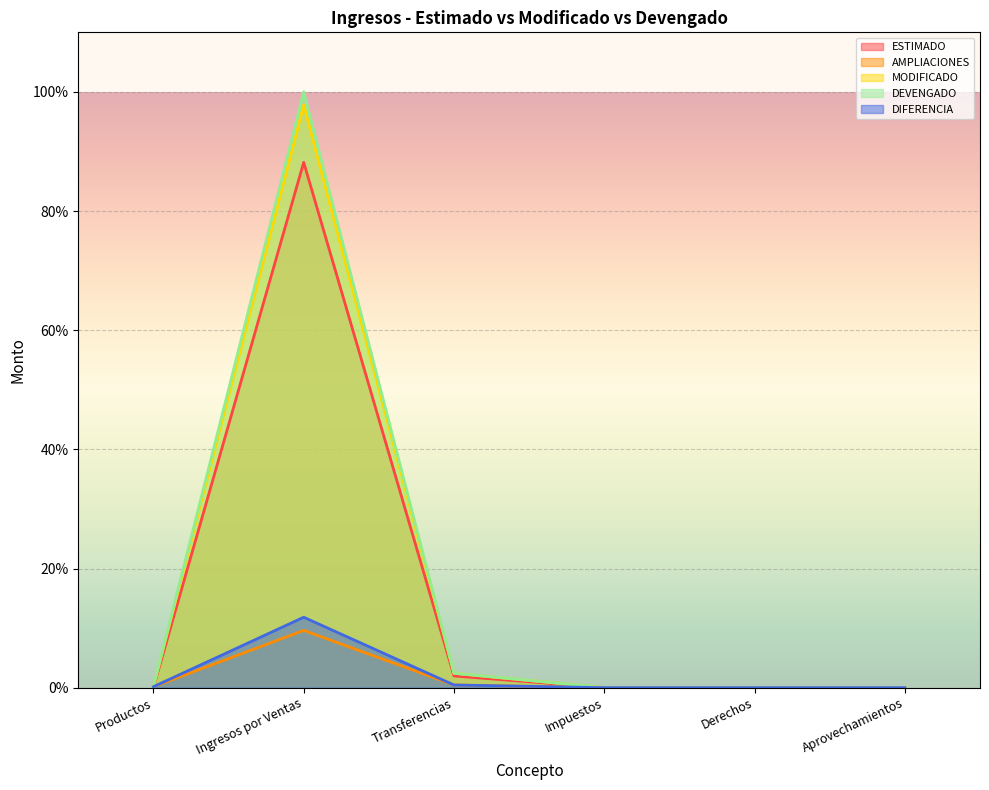

At which category does MODIFICADO reach its first local peak?

Ingresos por Ventas